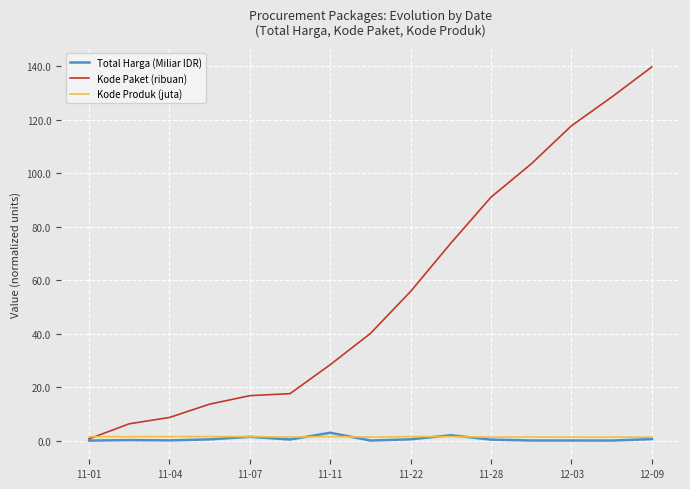

Which series has the widest spread of values?

Kode Paket (ribuan)